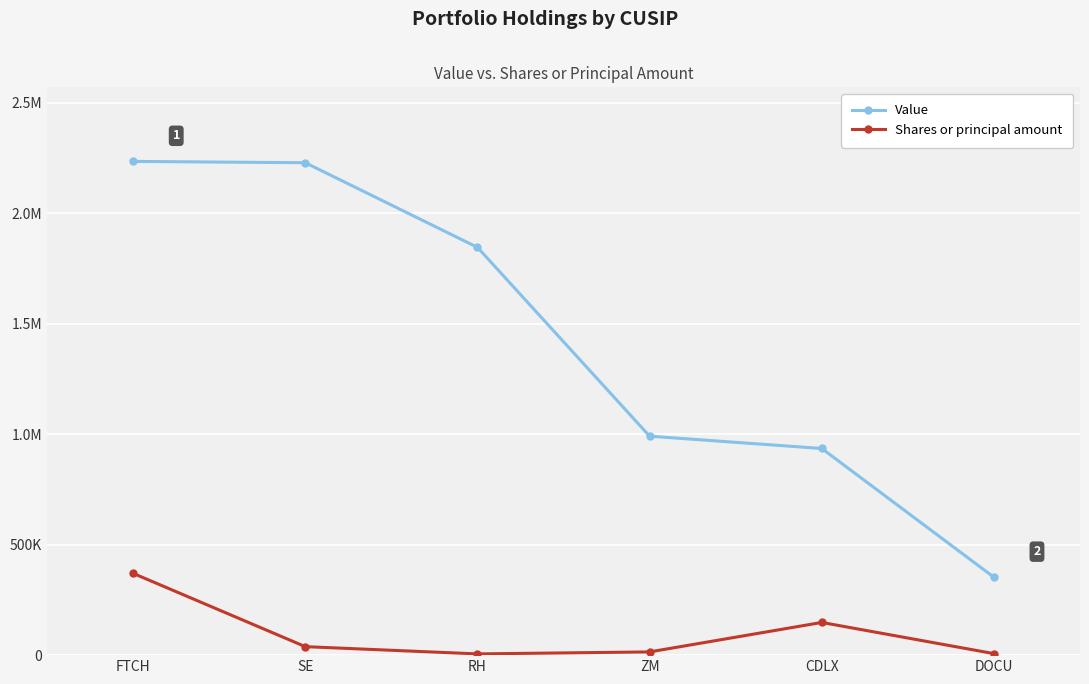

Is this an area chart (filled region under the line)?

No